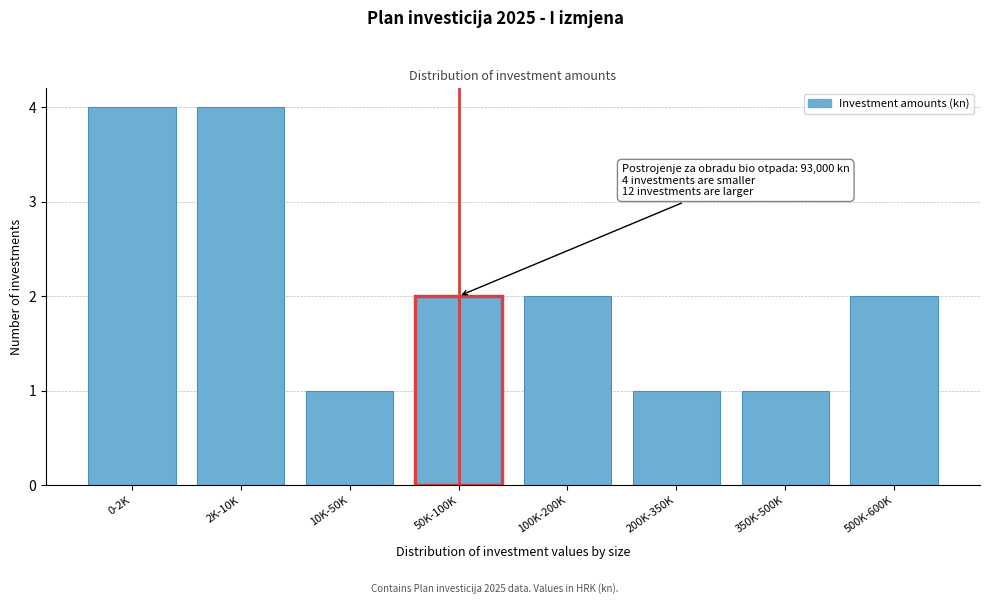

Reading left to right, extract all data points from this chart.

0-2K=4	2K-10K=4	10K-50K=1	50K-100K=2	100K-200K=2	200K-350K=1	350K-500K=1	500K-600K=2